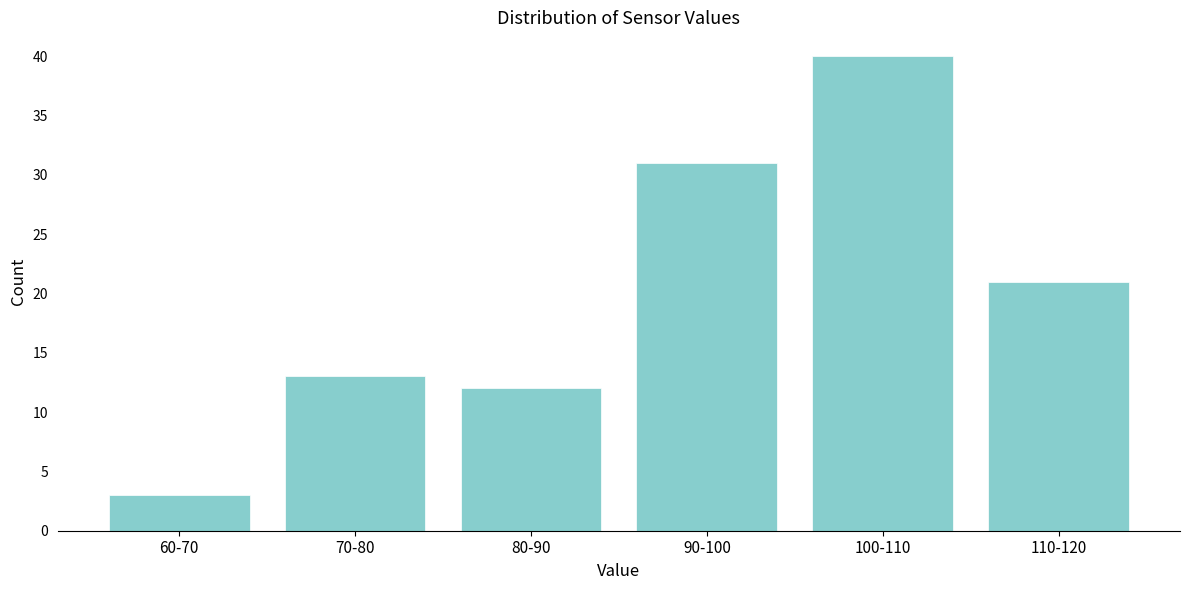

Reading left to right, transcribe all the data shown in this chart.

3	13	12	31	40	21